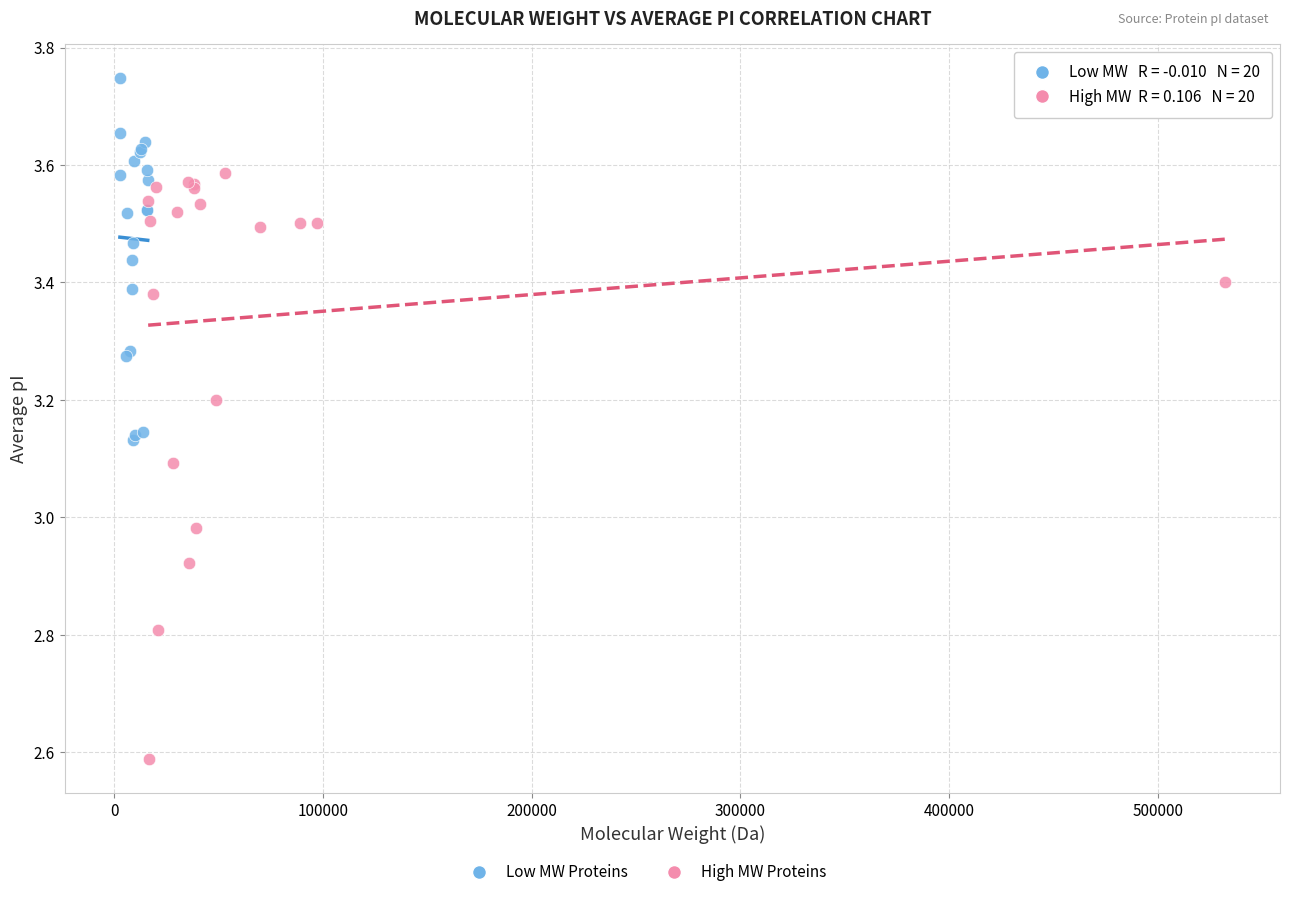

Which series has the widest spread of Y values?

High MW Proteins